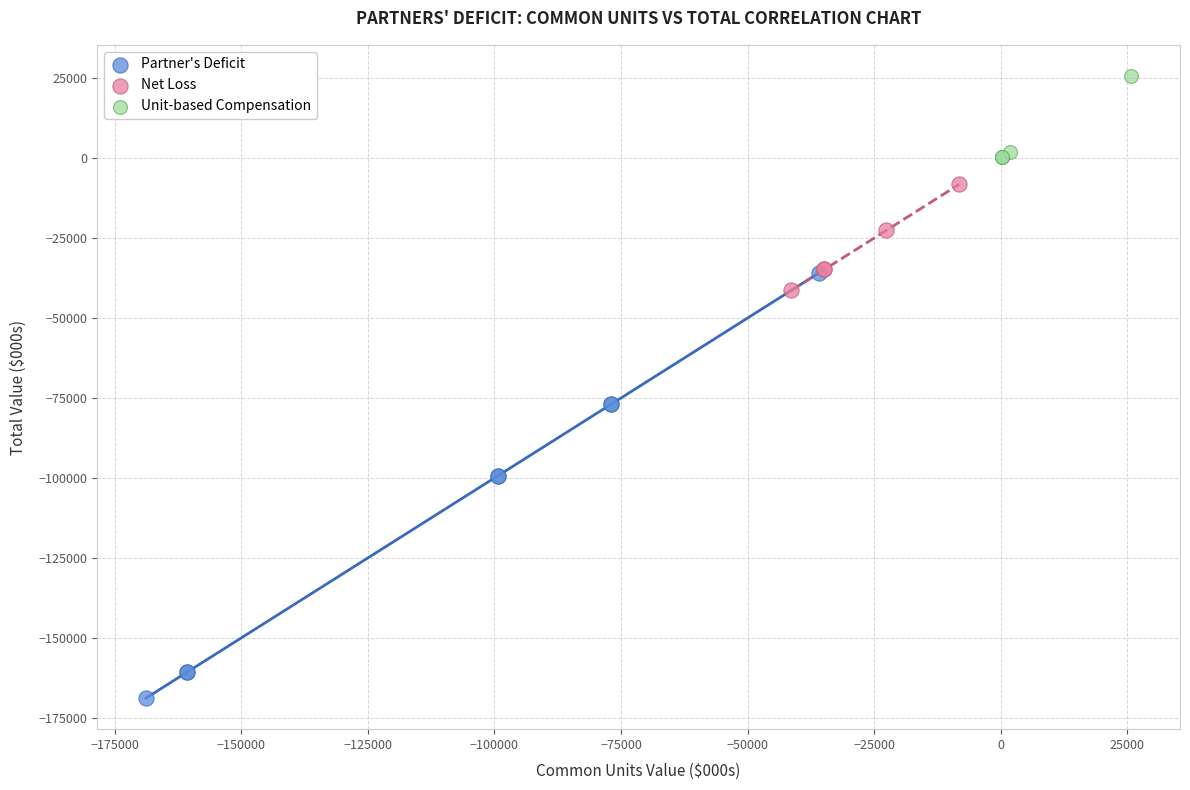

Which series has the widest spread of Y values?

Partner's Deficit